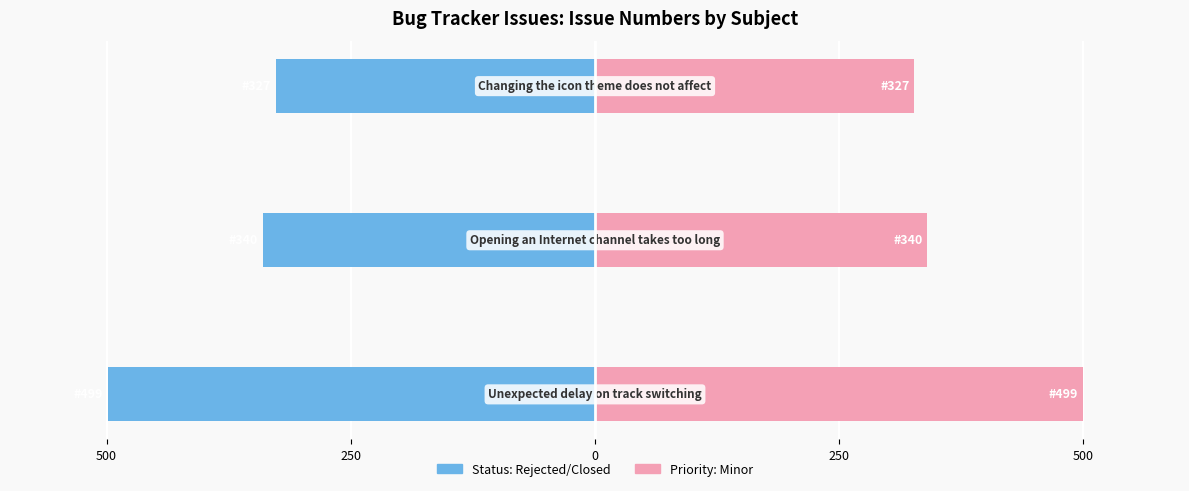

At how many categories does at least one series exceed 4?

3